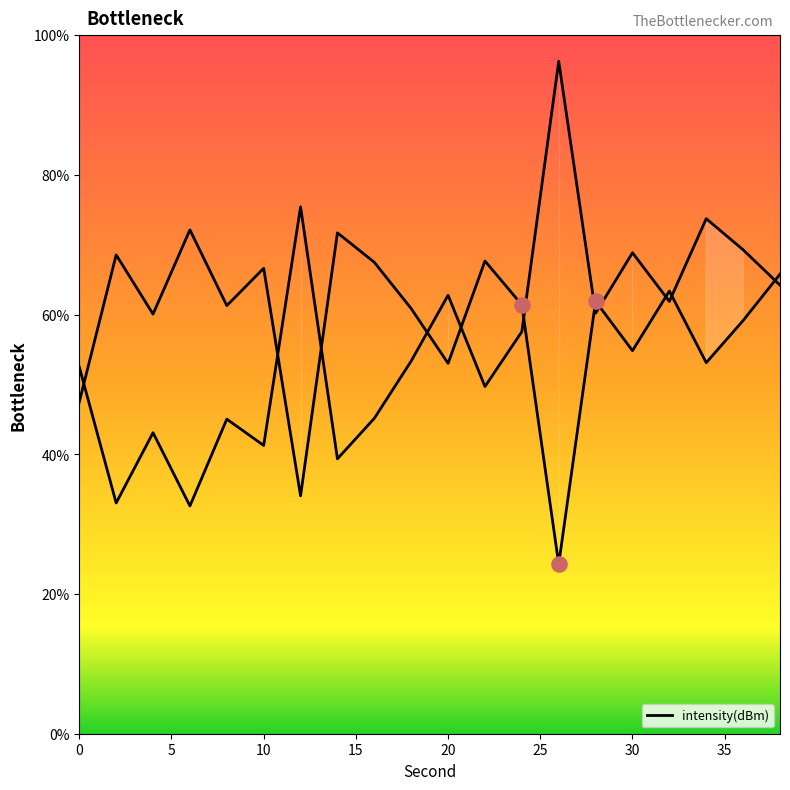

What is the change in value from 14 to 28?

-9.8